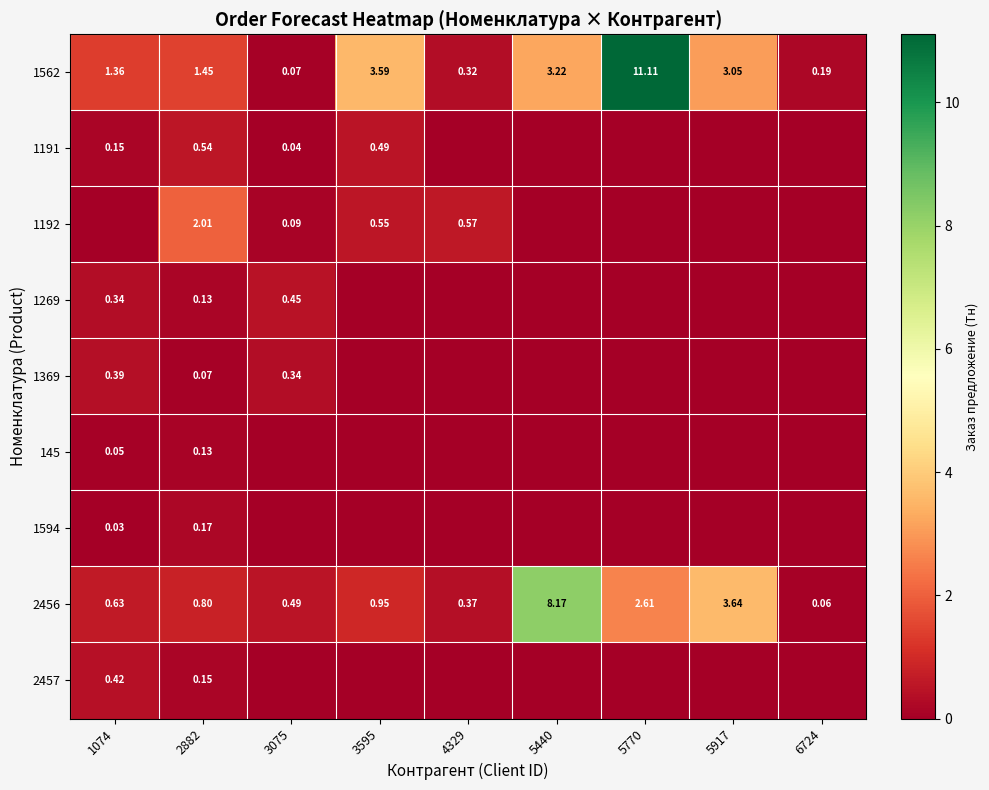

Count the number of categories in the chart.

9